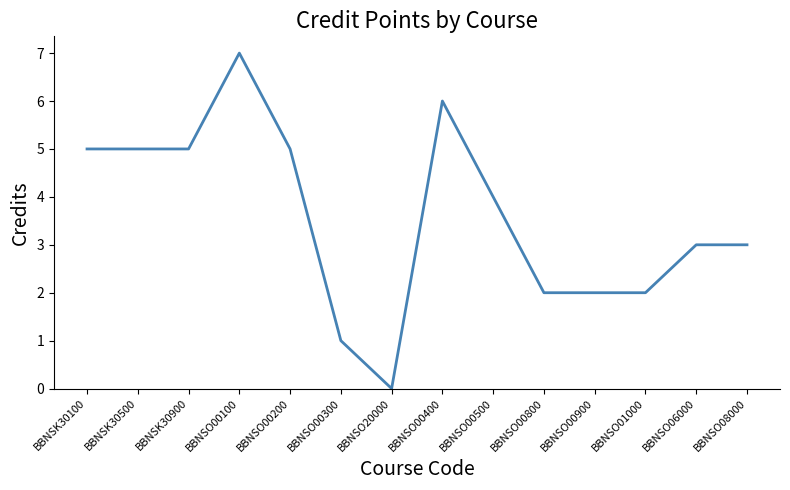

What value does the data have at BBNSO08000?

3